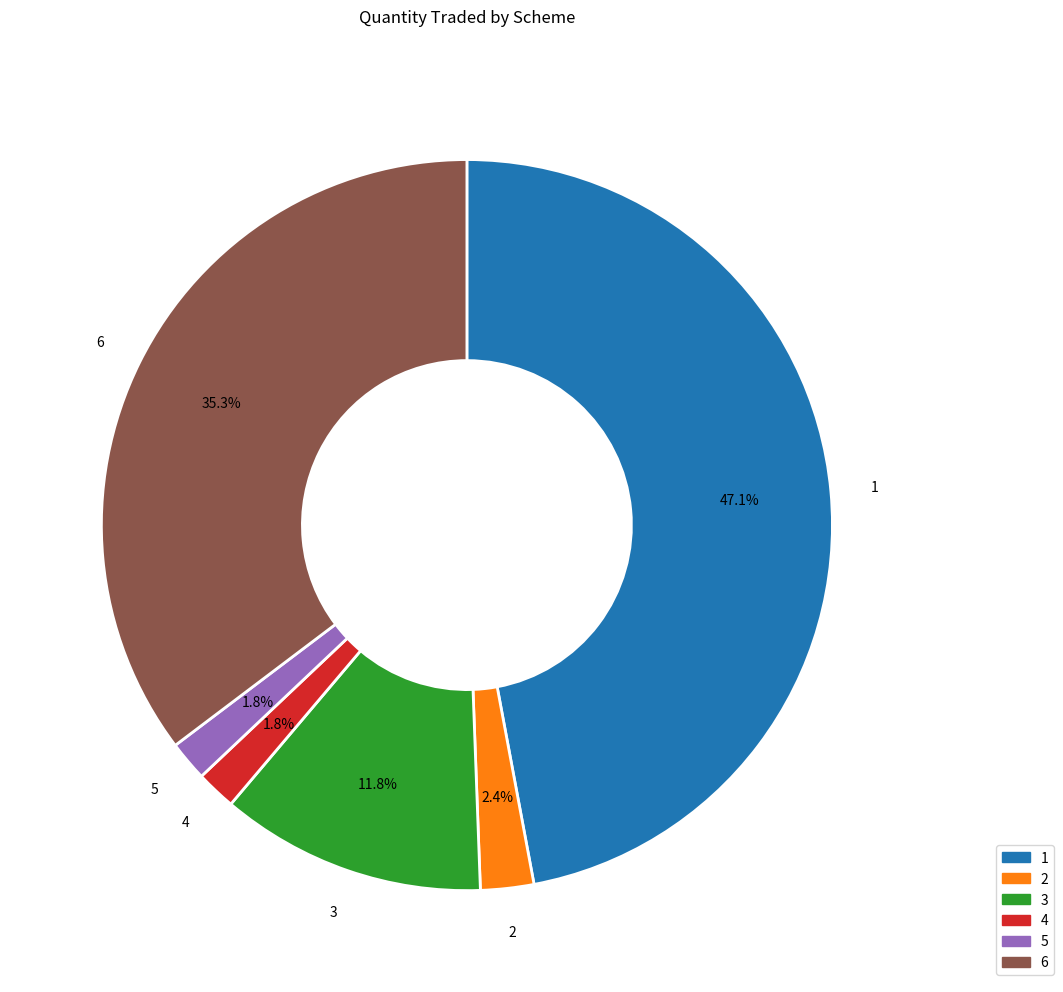

To the nearest percent, what percentage of the pie is 3?

12%